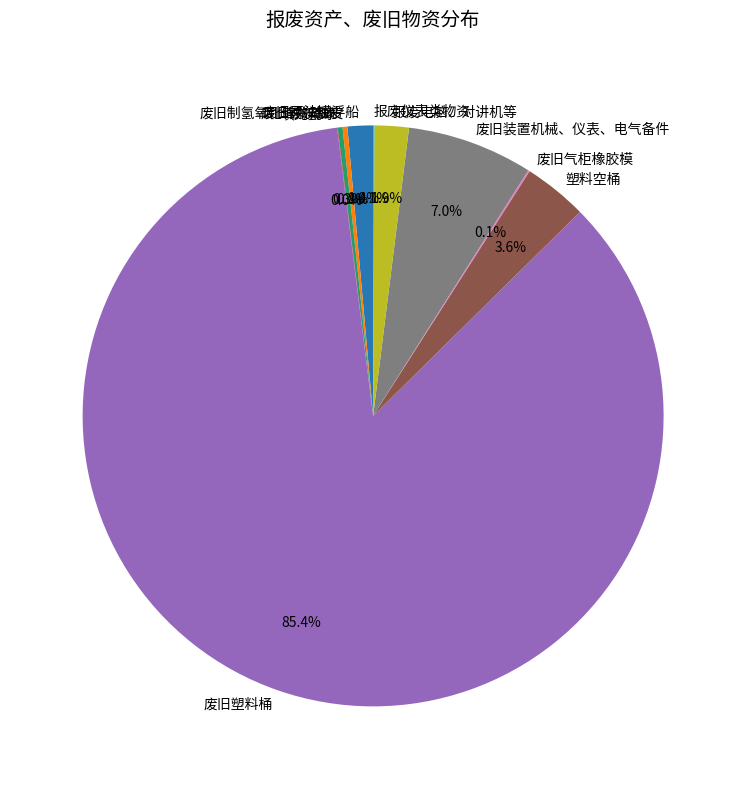

Which has a higher value, 废旧原油罐浮船 or 废旧装置机械、仪表、电气备件?

废旧装置机械、仪表、电气备件